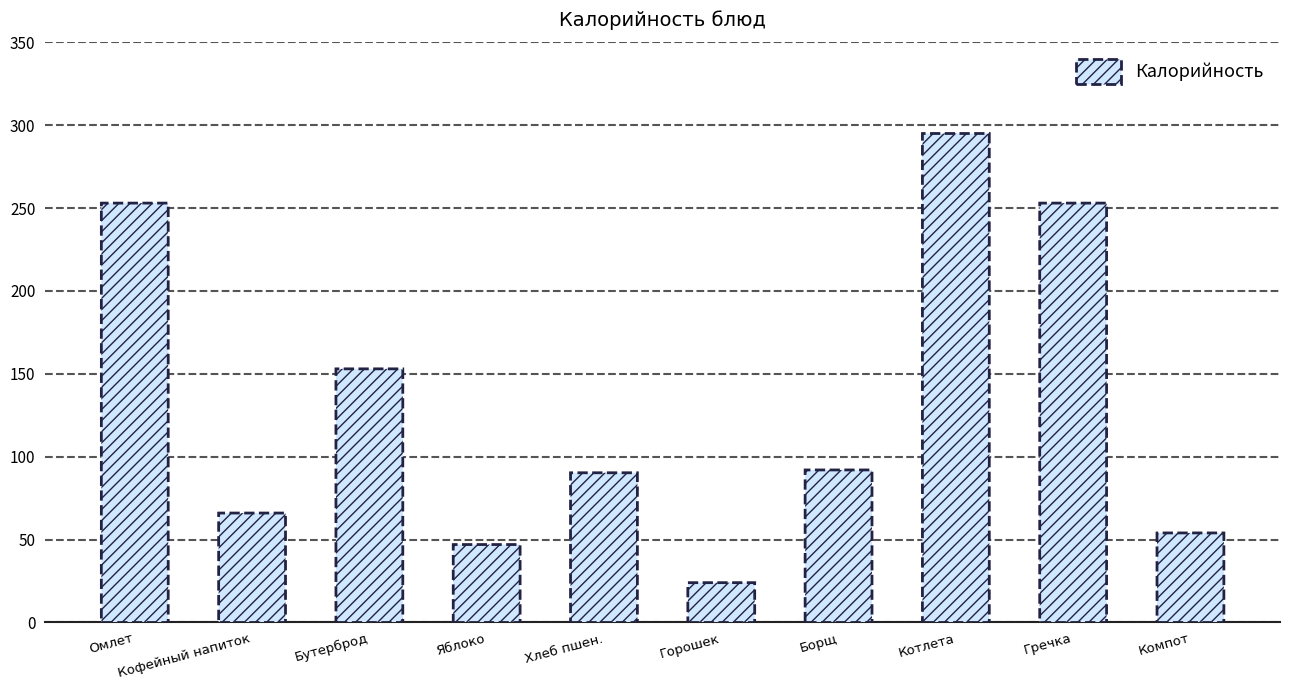

What is the label of the 10th bar from the right?

Омлет